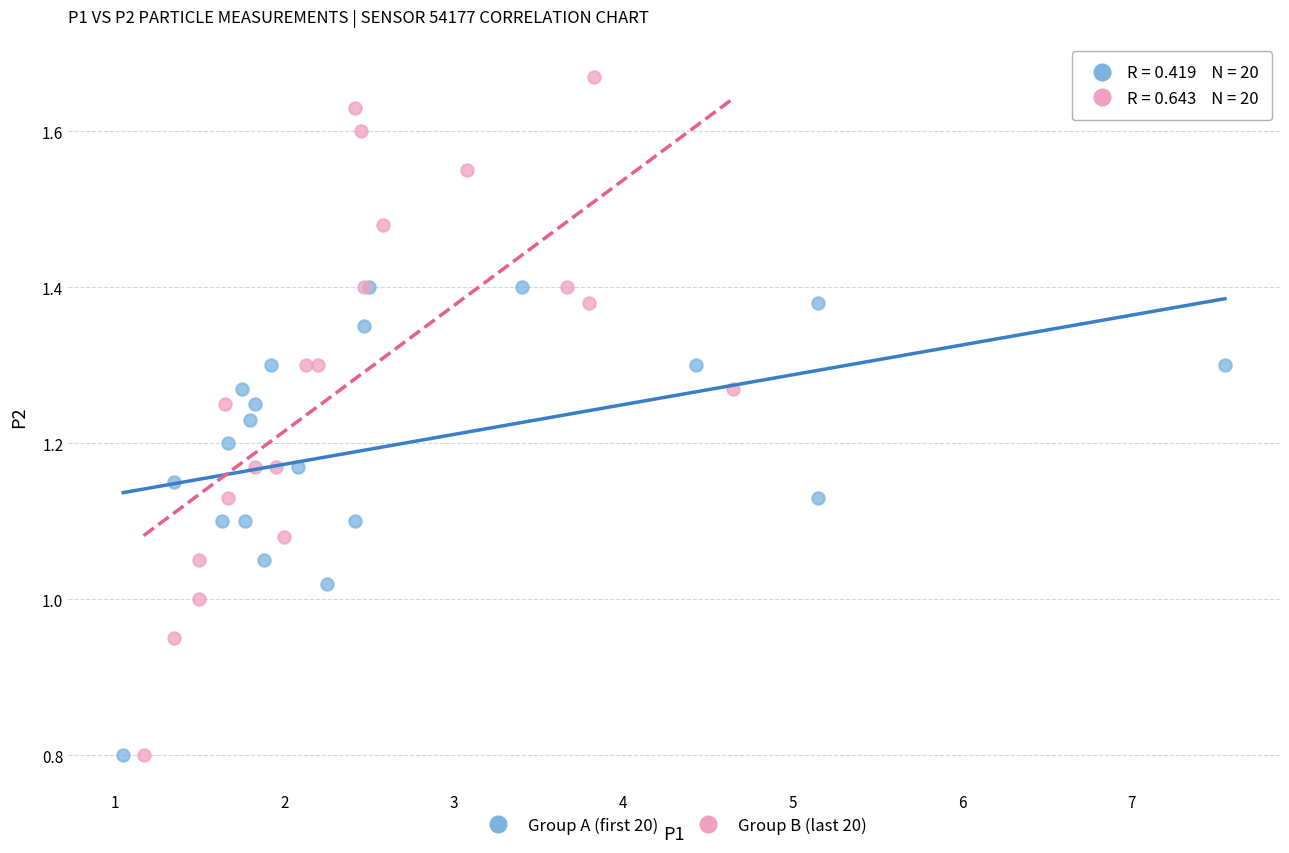

Which series has the widest spread of Y values?

Group B (last 20)